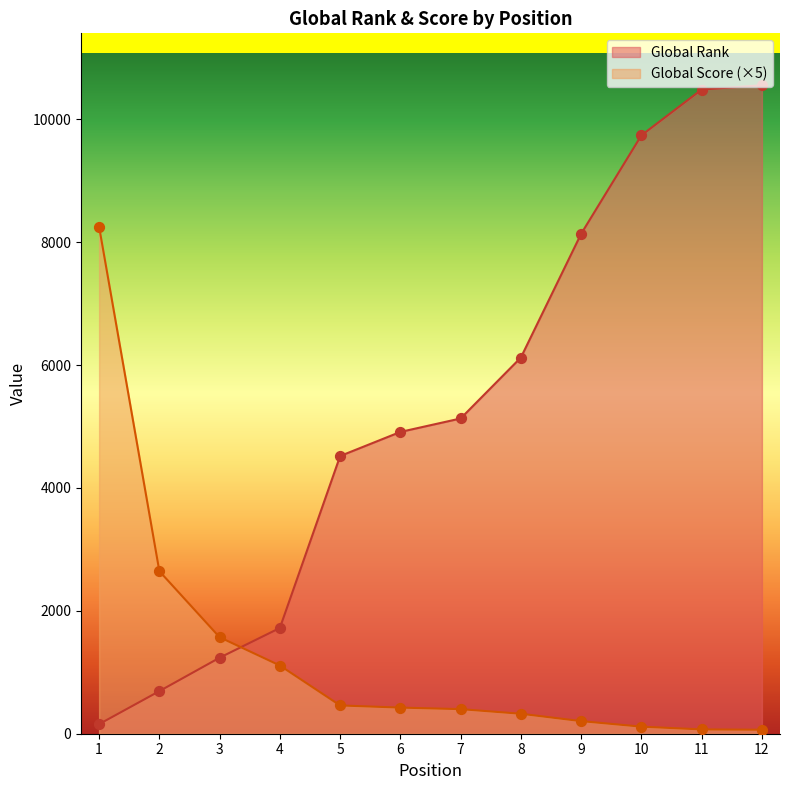

Which series reaches the maximum Y coordinate?

Global Rank